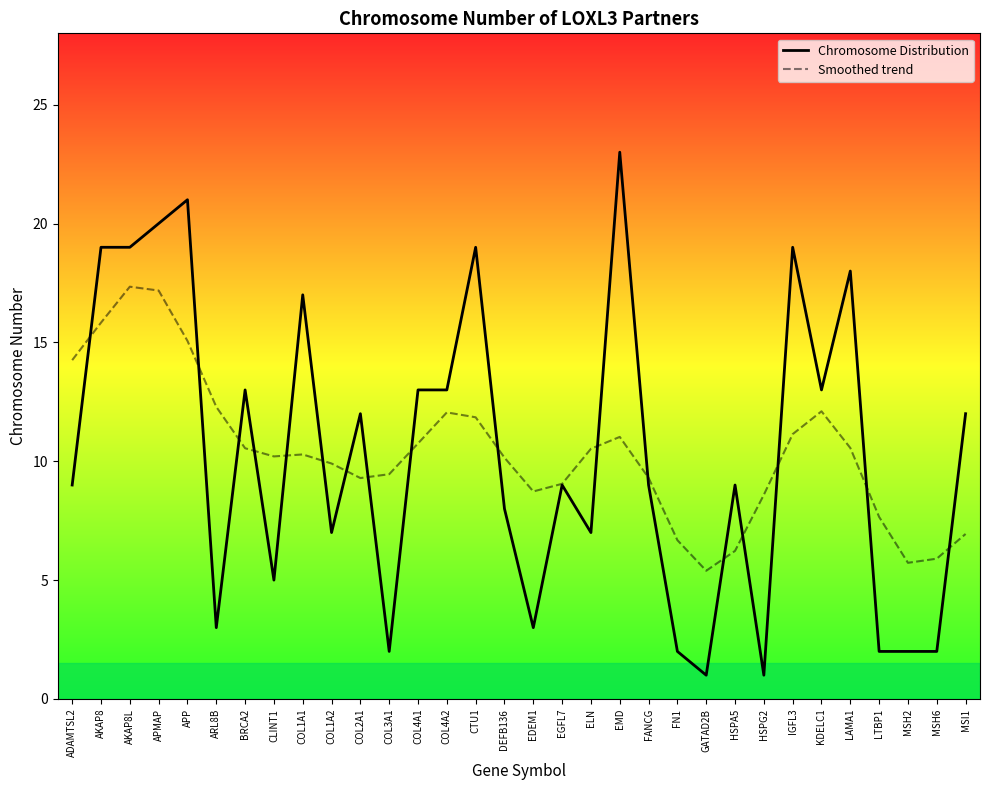

Which series changed the most between EMD and FANCG?

Chromosome Distribution